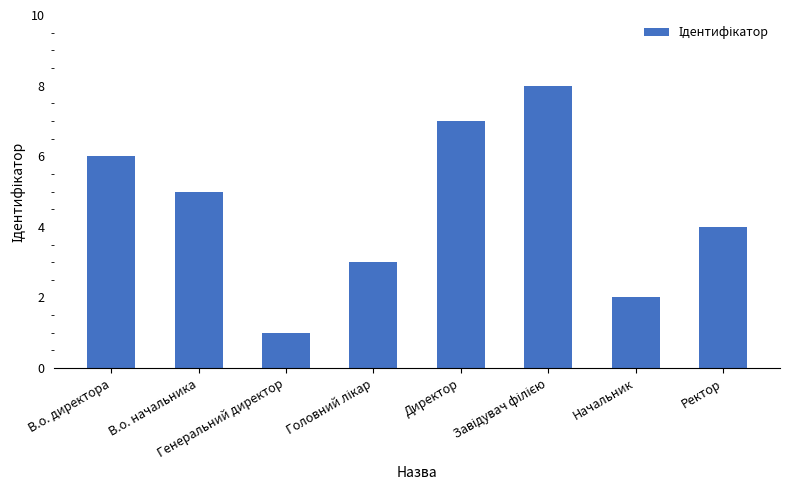

What position from the right is Генеральний директор?

6